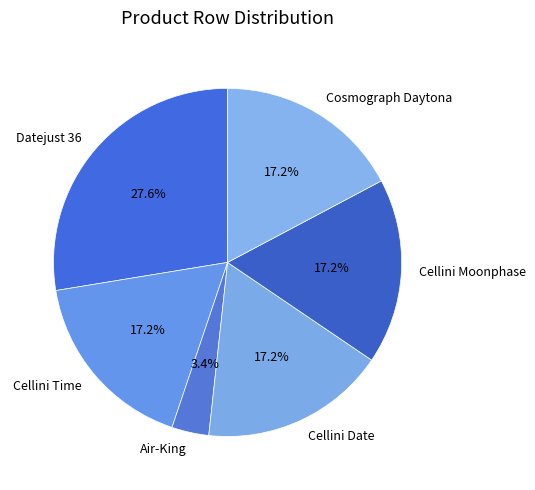

Is it true that Cosmograph Daytona is 32% of the pie?

False